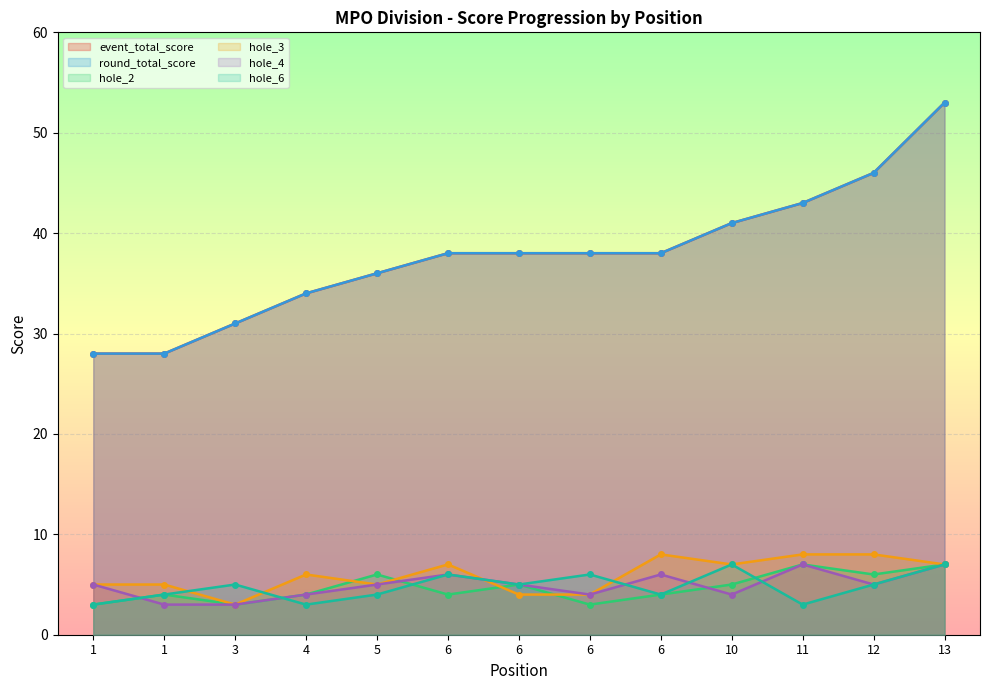

At which category does hole_6 reach its first local peak?

3